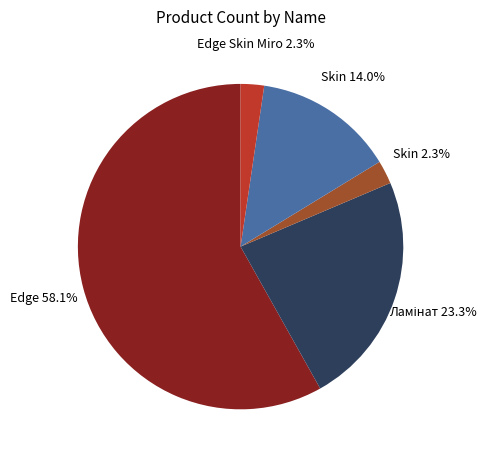

Does any single category account for the majority?

Yes